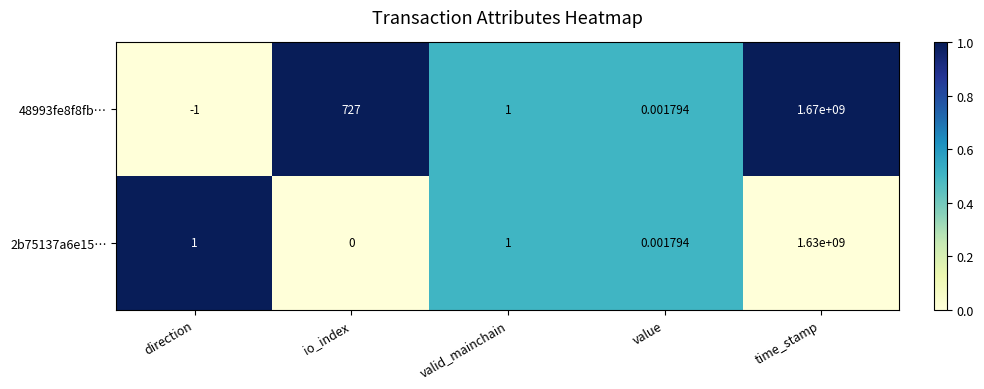

At which category is the sum across all series the highest?

time_stamp